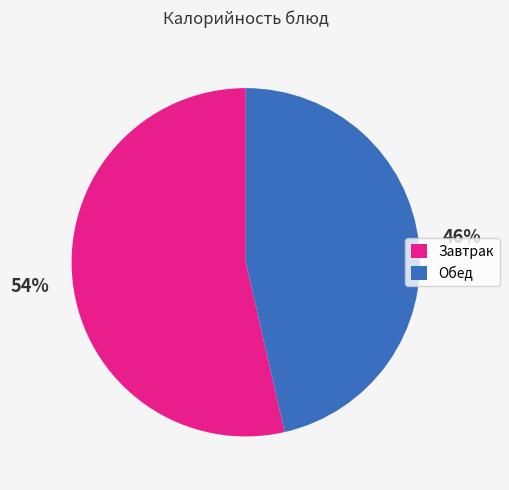

How many segments does this pie chart have?

2